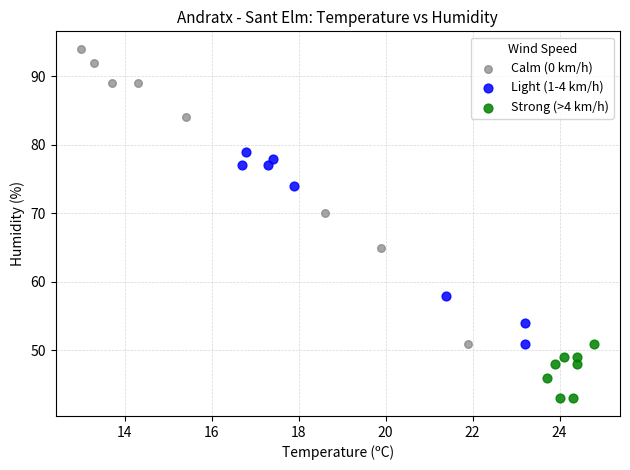

Which series reaches the maximum Y coordinate?

Calm (0 km/h)